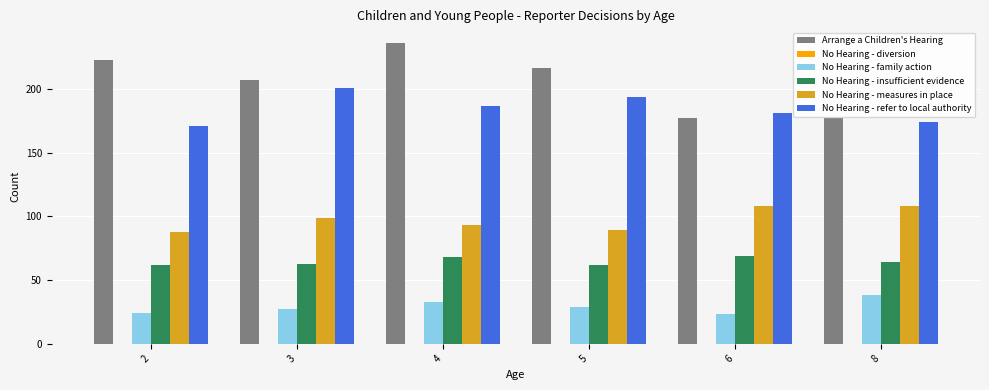

Reading left to right, list all the values displayed in this chart.

Arrange a Children's Hearing: 223	207	236	217	177	177
No Hearing - family action: 24	27	33	29	23	38
No Hearing - insufficient evidence: 62	63	68	62	69	64
No Hearing - measures in place: 88	99	93	89	108	108
No Hearing - refer to local authority: 171	201	187	194	181	174